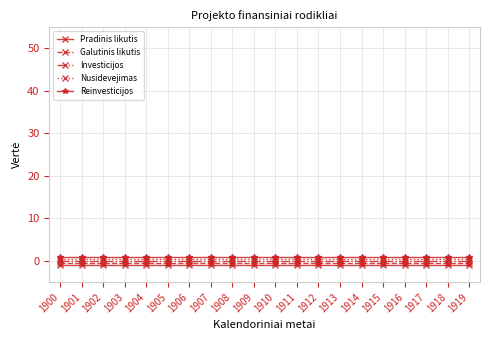

Which series has the largest total across all categories?

Reinvesticijos